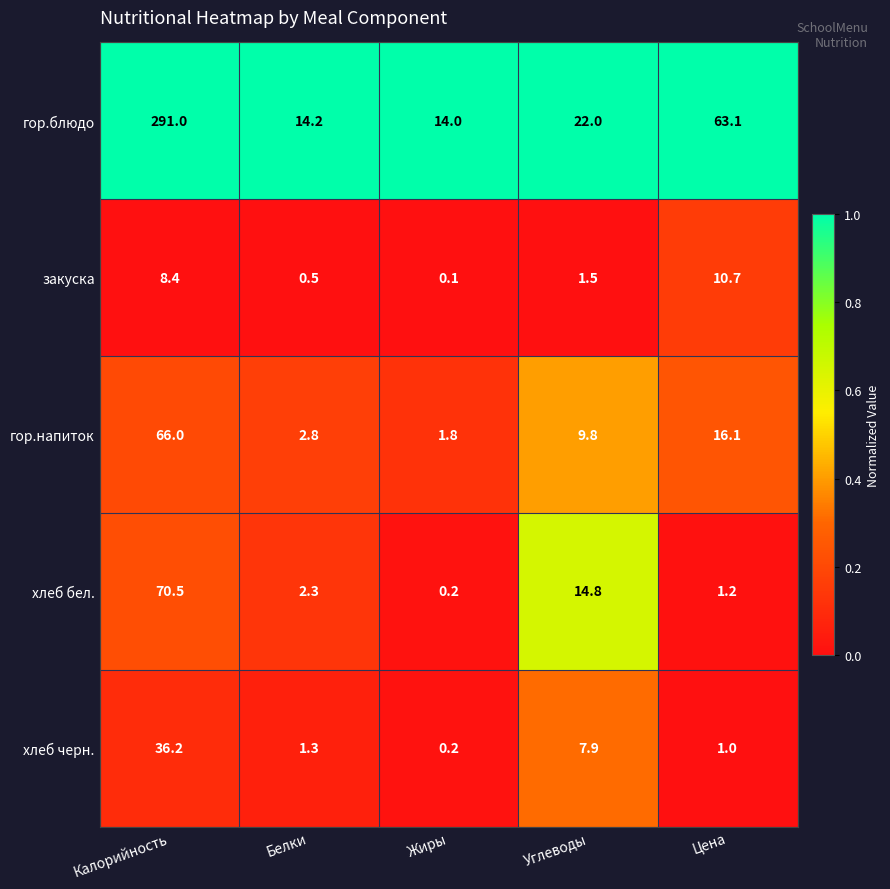

Reading right to left, extract all data points from this chart.

гор.блюдо: Цена=63.1	Углеводы=22.0	Жиры=14.0	Белки=14.2	Калорийность=291.0
закуска: Цена=10.7	Углеводы=1.5	Жиры=0.1	Белки=0.5	Калорийность=8.4
гор.напиток: Цена=16.1	Углеводы=9.8	Жиры=1.8	Белки=2.8	Калорийность=66.0
хлеб бел.: Цена=1.2	Углеводы=14.8	Жиры=0.2	Белки=2.3	Калорийность=70.5
хлеб черн.: Цена=1.0	Углеводы=7.9	Жиры=0.2	Белки=1.3	Калорийность=36.2